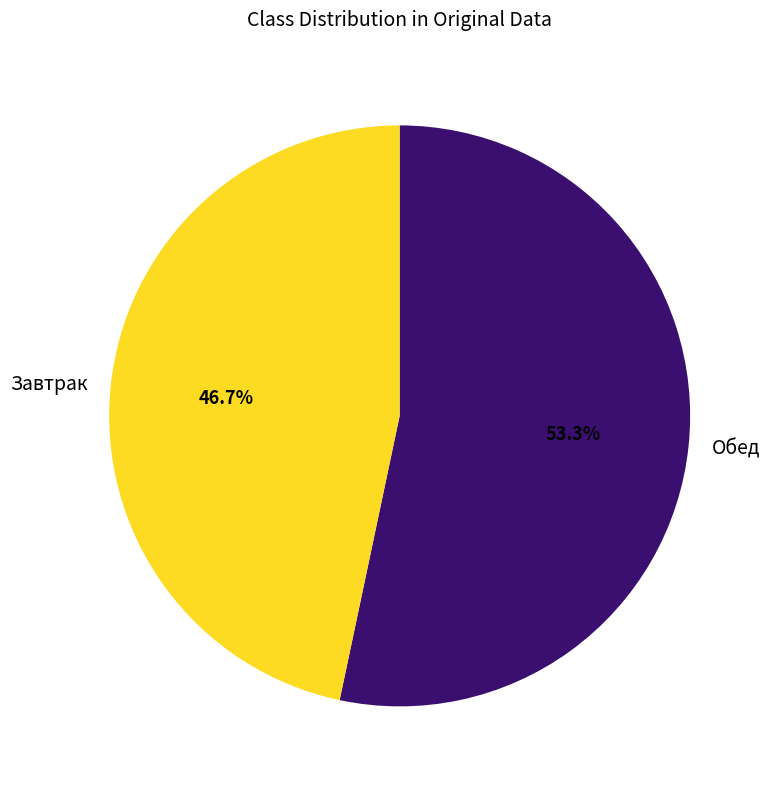

Rank the categories by value from lowest to highest.

Завтрак, Обед